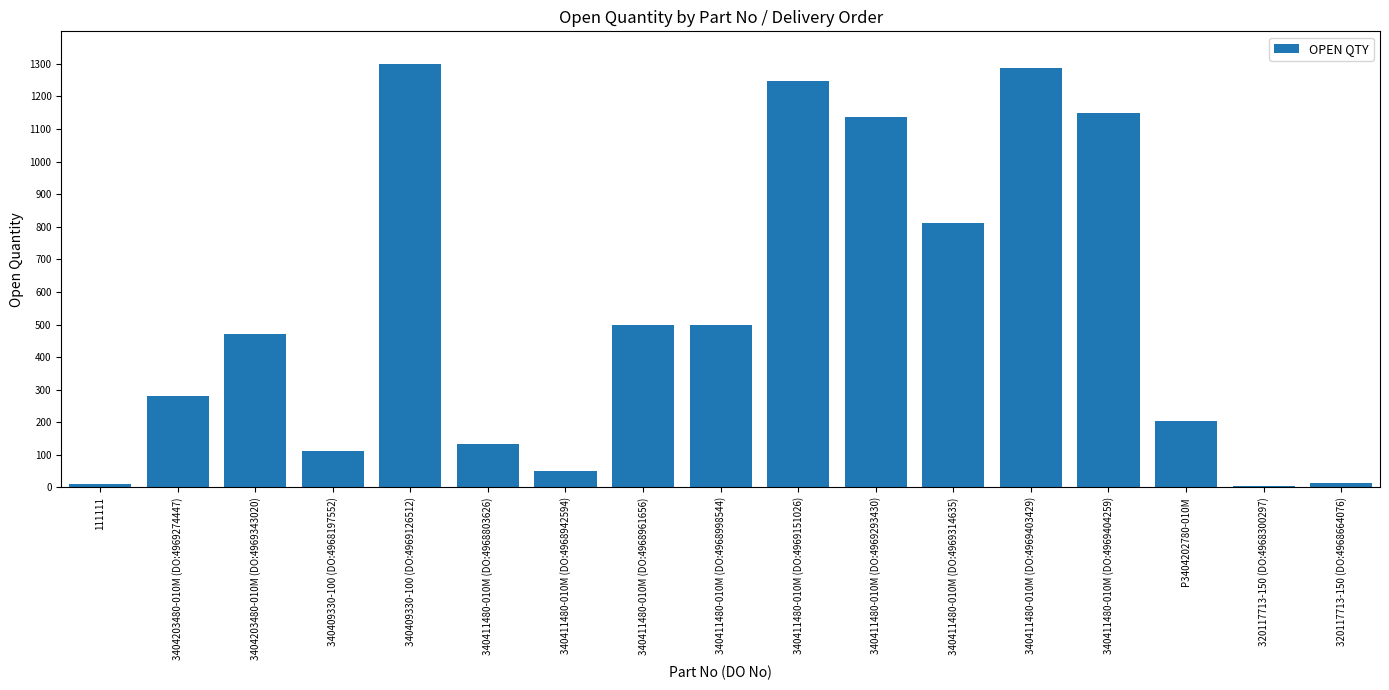

What is the label of the 12th bar from the right?

340411480-010M (DO:4968803626)